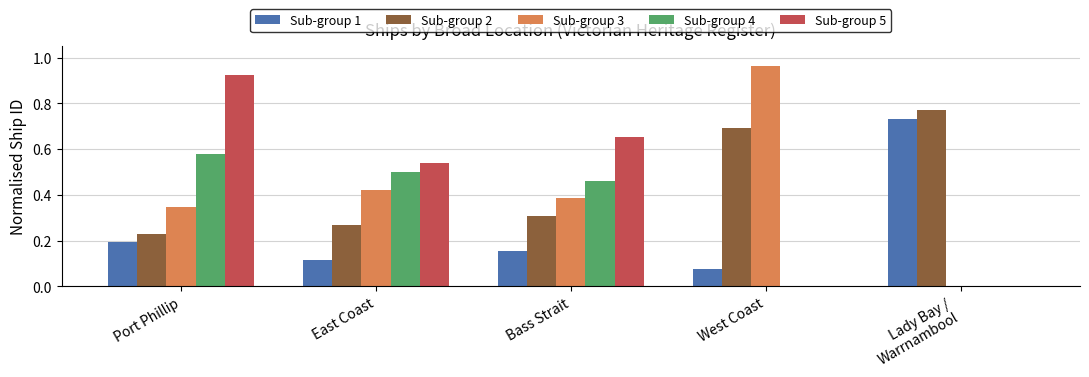

The Sub-group 4 series shows 0.0 at West Coast. True or false?

True